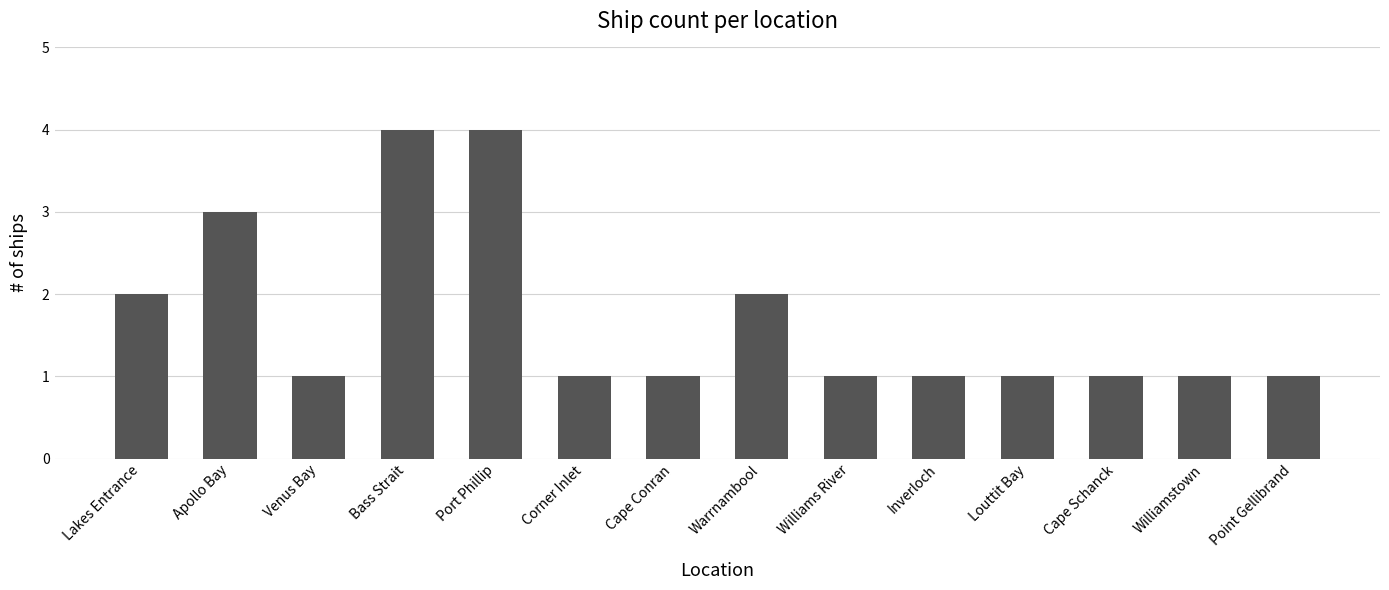

Reading right to left, transcribe all the data shown in this chart.

Point Gellibrand=1	Williamstown=1	Cape Schanck=1	Louttit Bay=1	Inverloch=1	Williams River=1	Warrnambool=2	Cape Conran=1	Corner Inlet=1	Port Phillip=4	Bass Strait=4	Venus Bay=1	Apollo Bay=3	Lakes Entrance=2